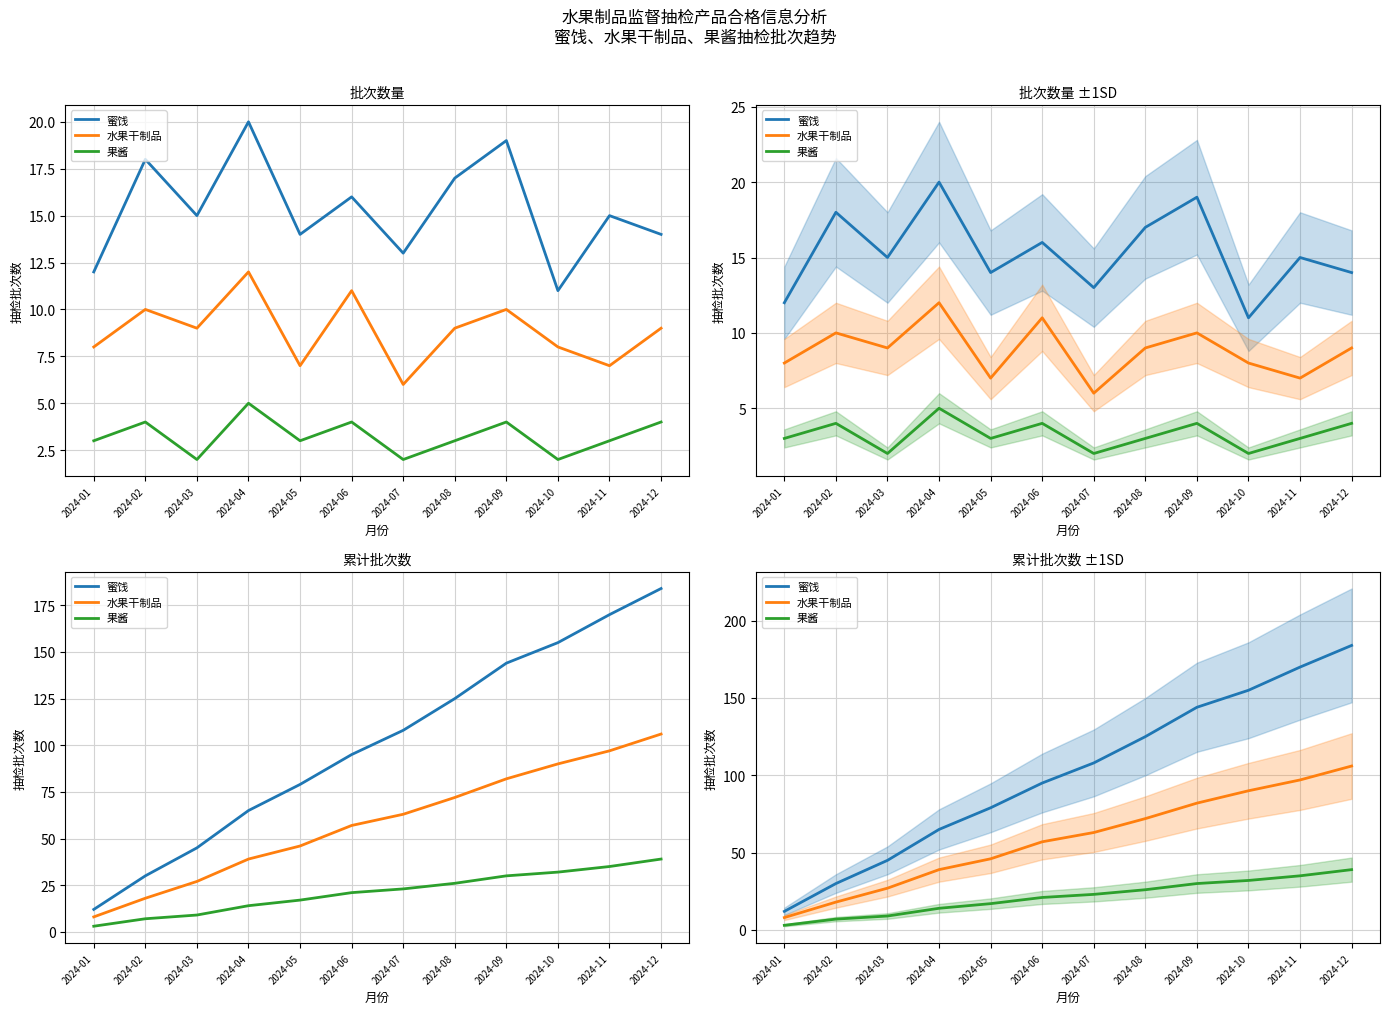

Reading right to left, what are all the values shown in this chart?

蜜饯: 184	170	155	144	125	108	95	79	65	45	30	12
水果干制品: 106	97	90	82	72	63	57	46	39	27	18	8
果酱: 39	35	32	30	26	23	21	17	14	9	7	3